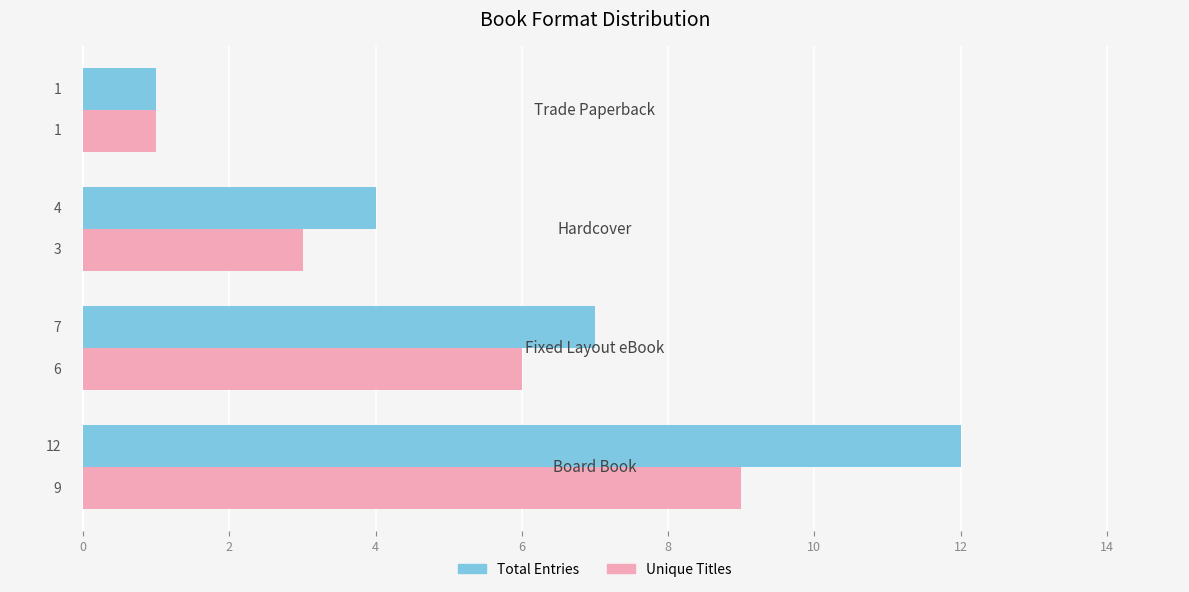

Rank the series by their average value, from highest to lowest.

Total Entries, Unique Titles